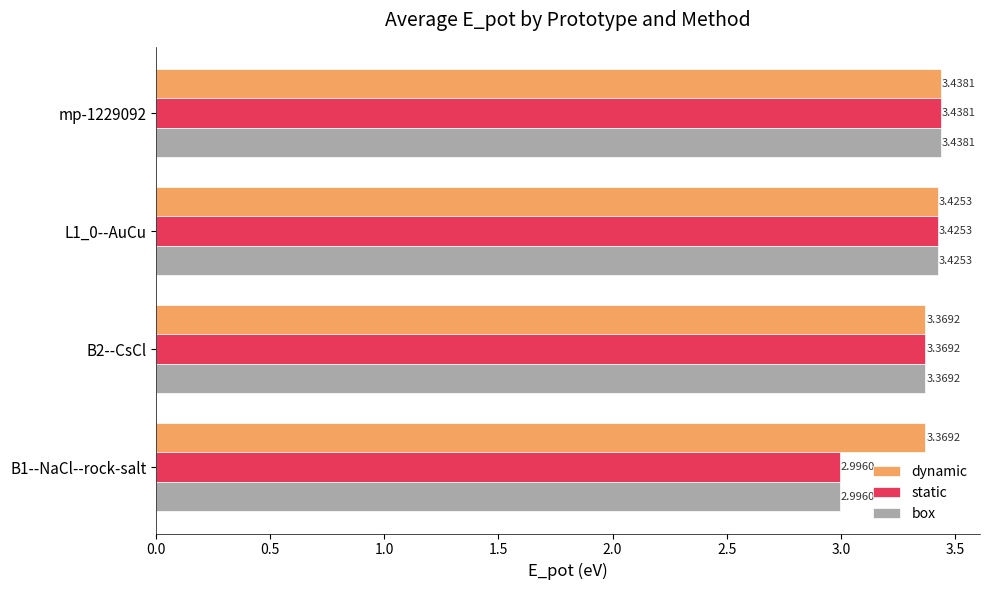

What is the sum of the dynamic values at B2--CsCl and L1_0--AuCu?

6.8